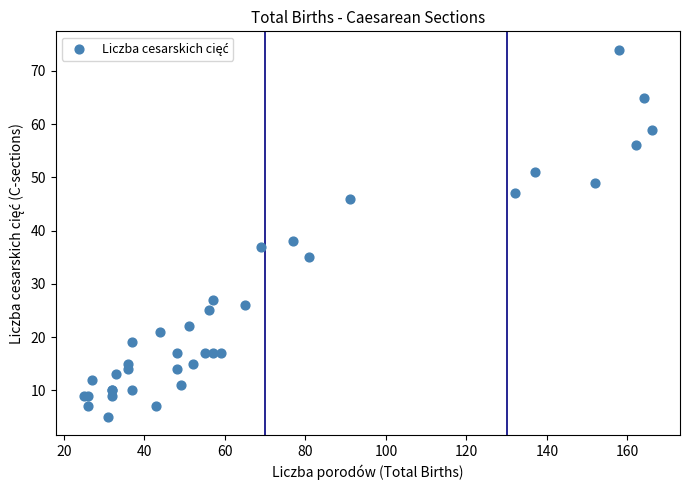

What Y value in the scatter plot is closest to 39?

38